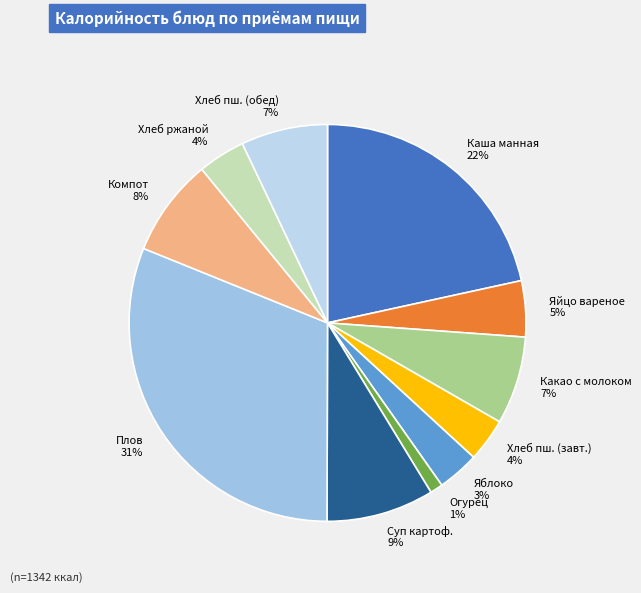

Is the sum of Плов 31% and Огурец 1% greater than half?

No